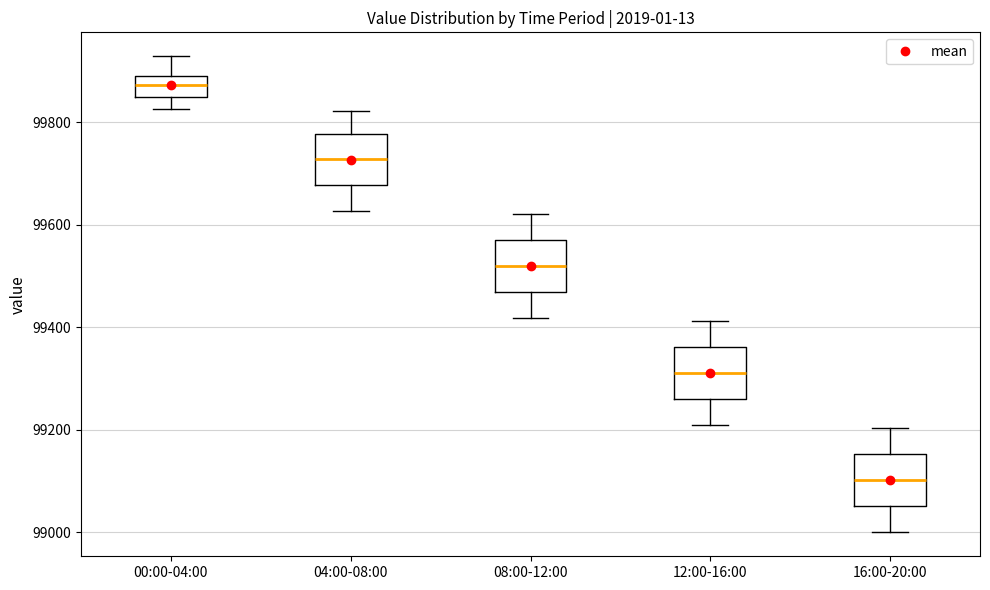

Which box has the lowest median line?

16:00-20:00